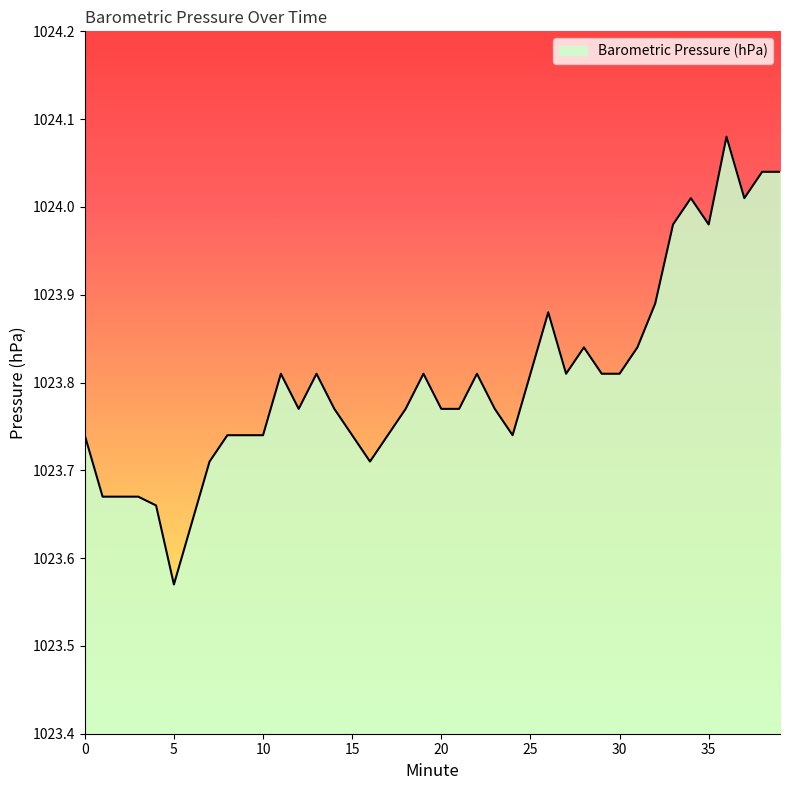

What is the difference between the maximum and minimum values?

0.5